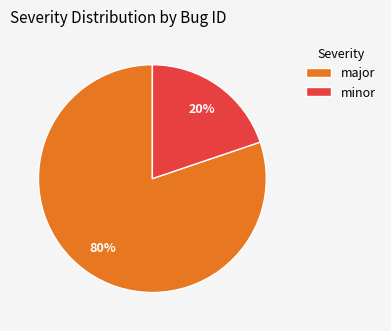

Which slice is the largest?

major